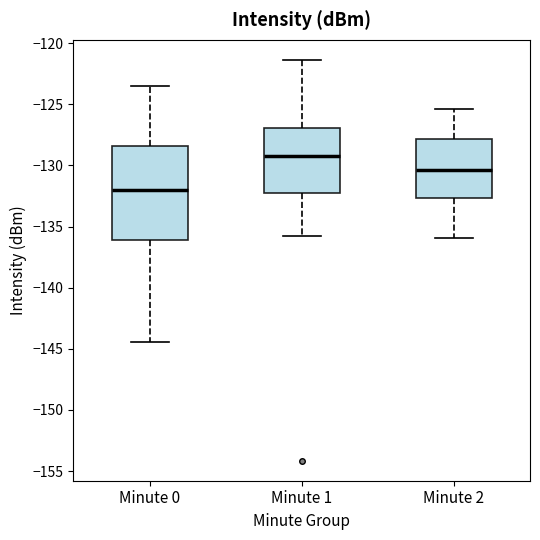

Which box is the tallest, from its lower edge to its upper edge?

Minute 0